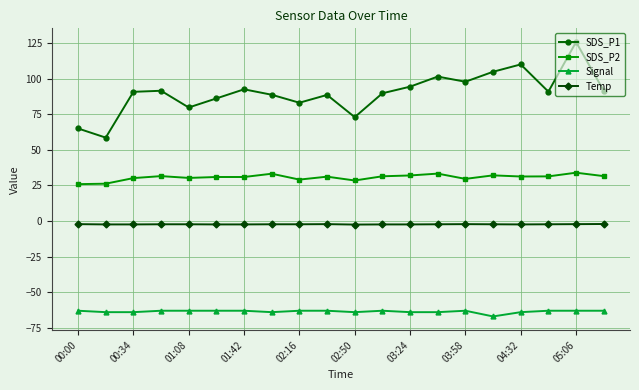

Rank the series by their average value, from lowest to highest.

Signal, Temp, SDS_P2, SDS_P1